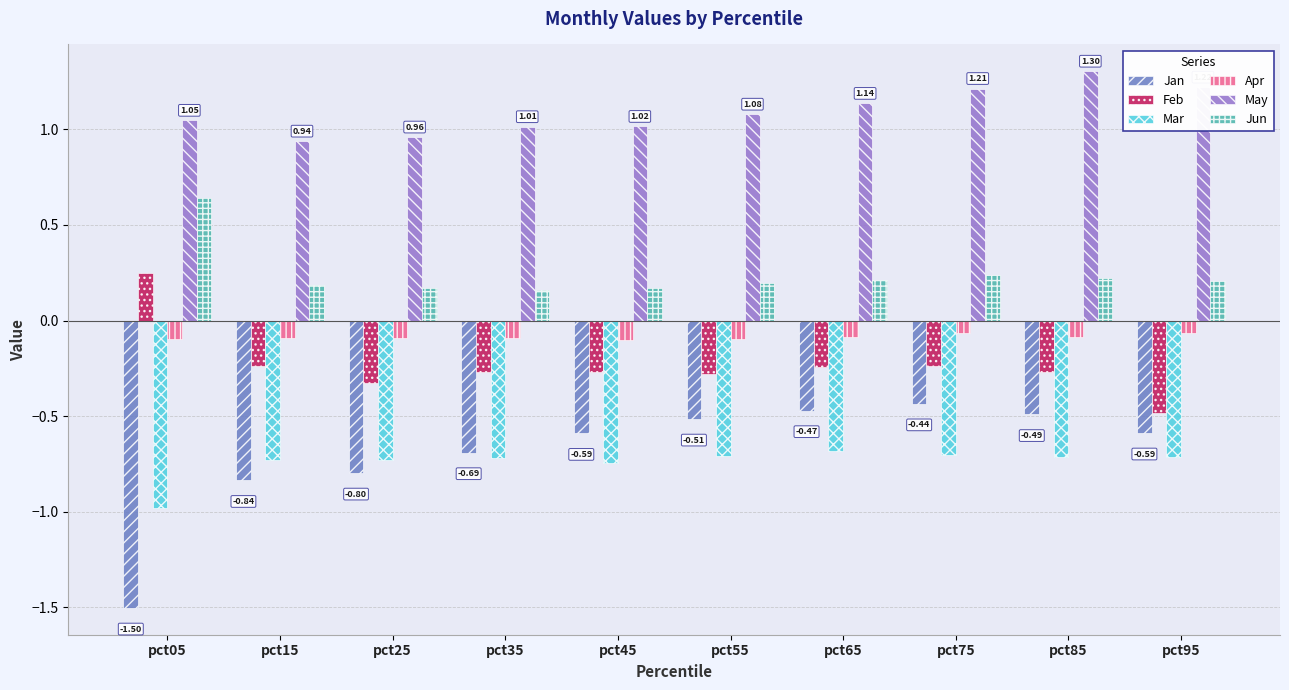

Which series has the largest total across all categories?

May